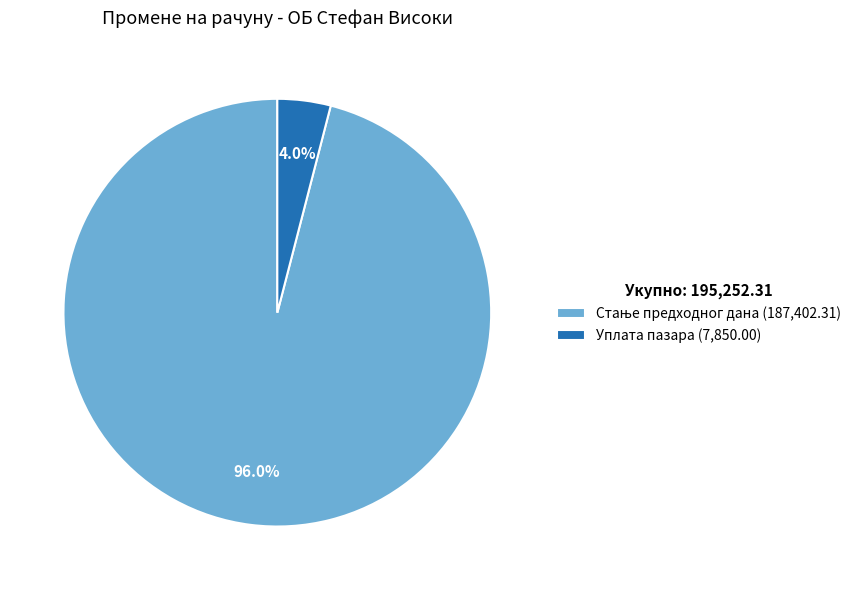

True or false: Уплата пазара accounts for 11% of the total.

False